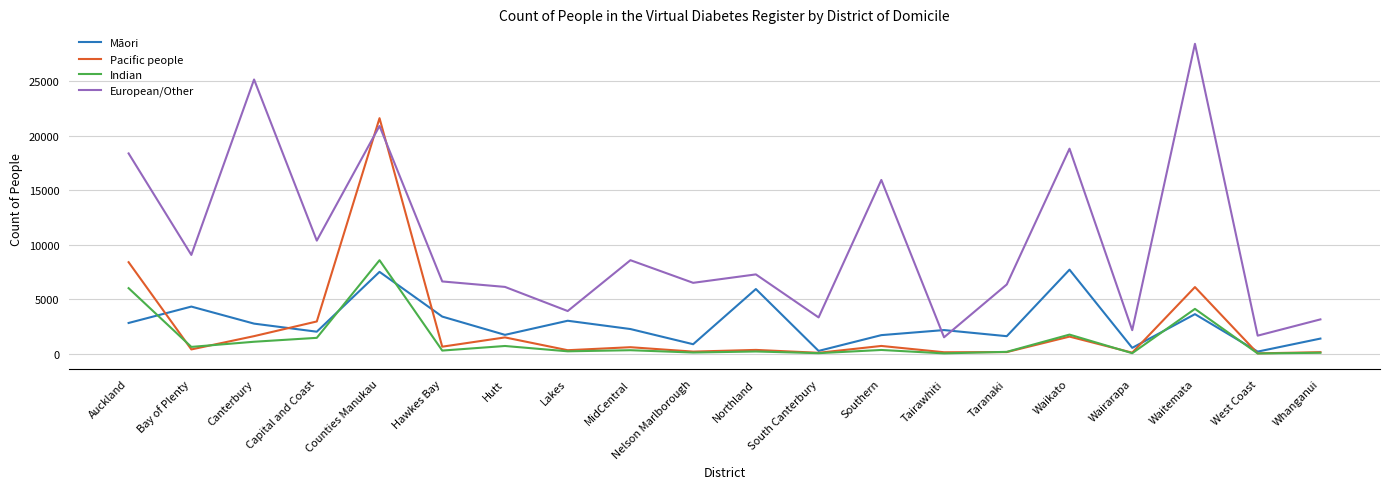

True or false: Māori and European/Other intersect in this chart.

True